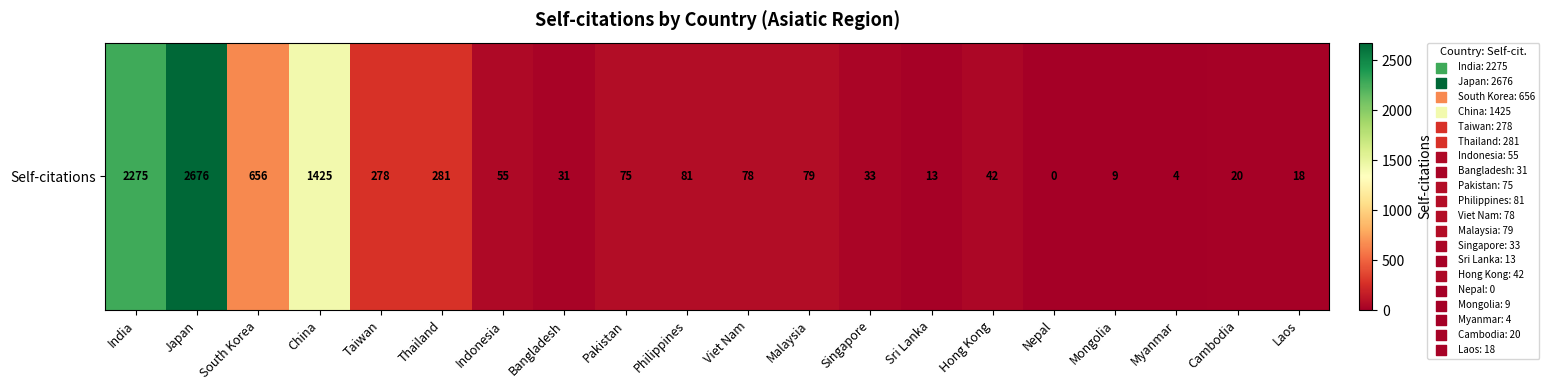

At which category does the chart reach its peak across all series?

Japan